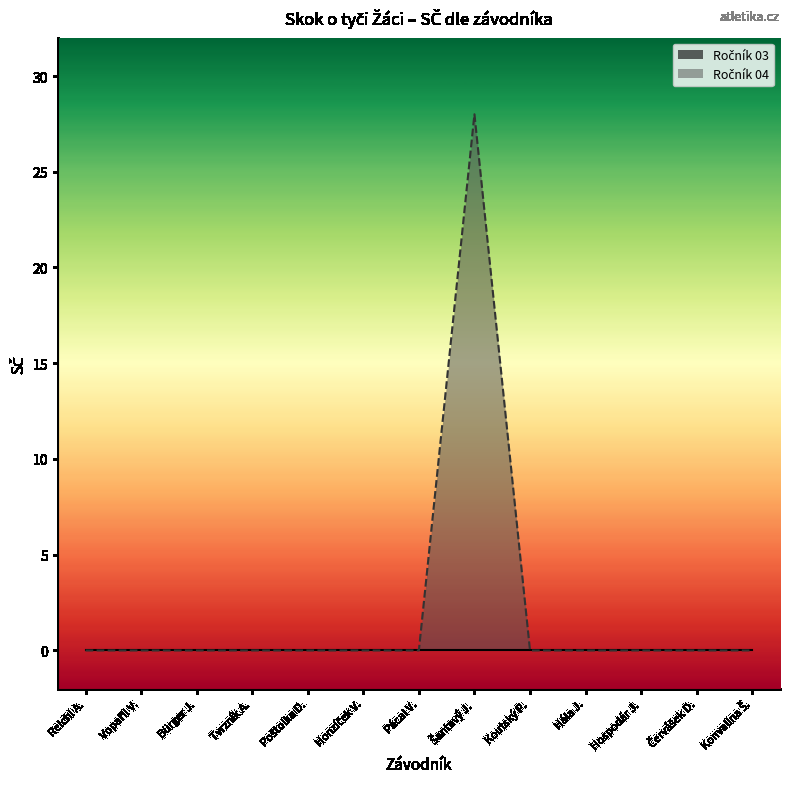

What position from the right is Tvrzník A.?

10